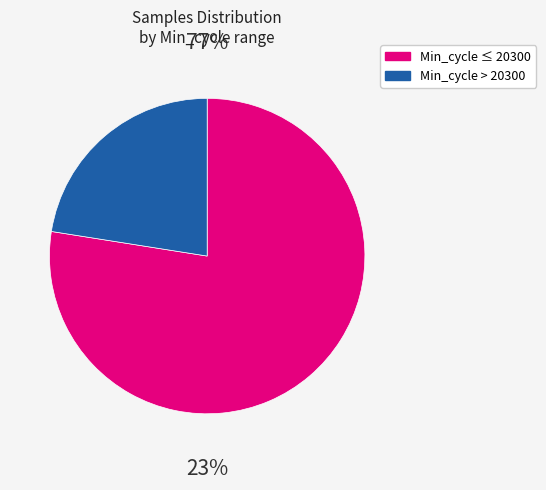

Is the sum of 19 and 5 greater than half?

No